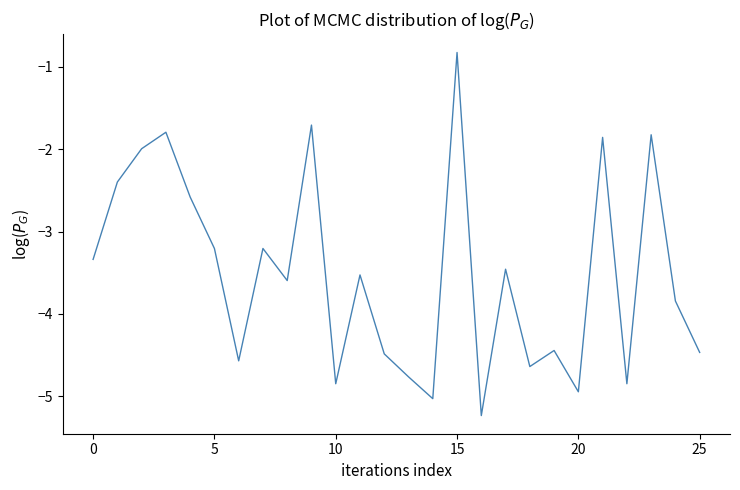

What is the difference between the maximum and minimum values?

4.4